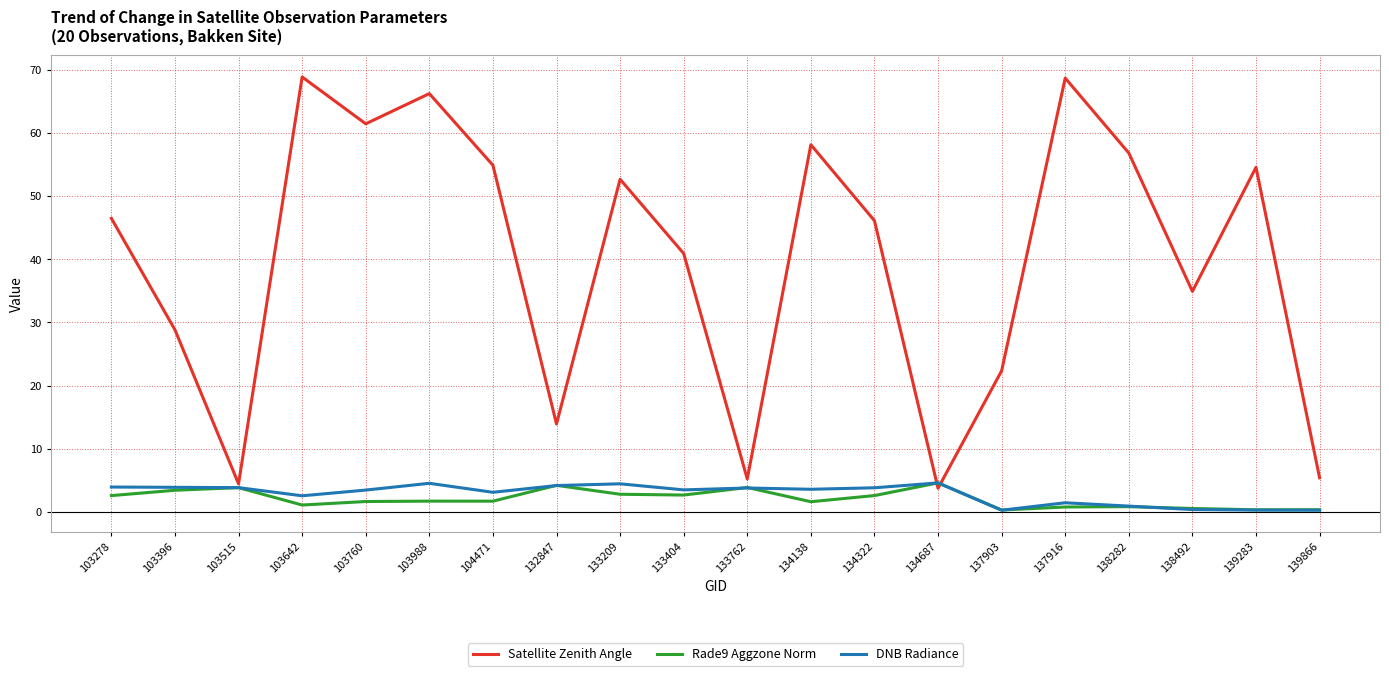

The value of Satellite Zenith Angle at 133762 is 9.1. True or false?

False